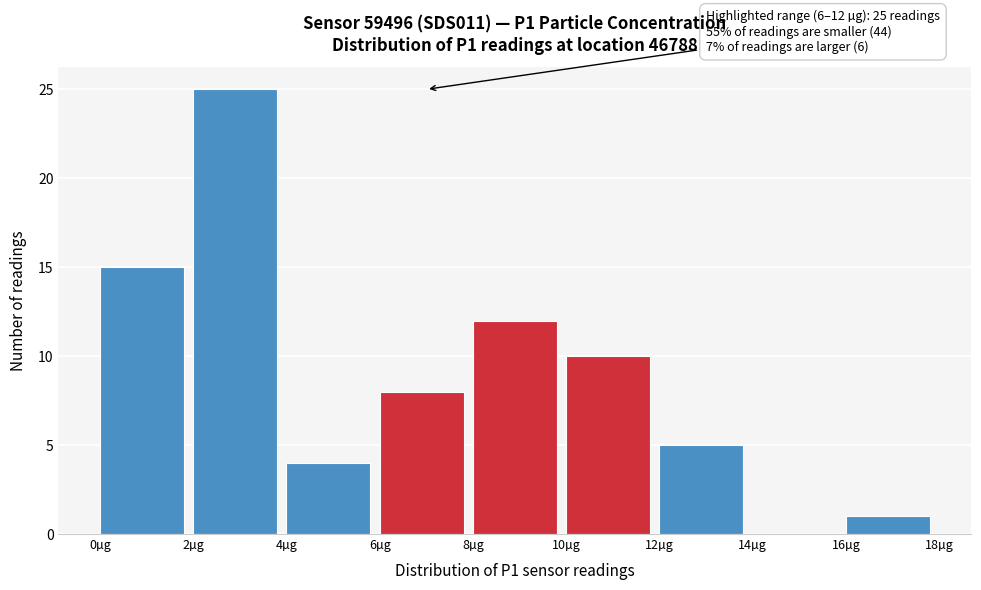

Over which range of the x-axis is the bar tallest?

2 to 4